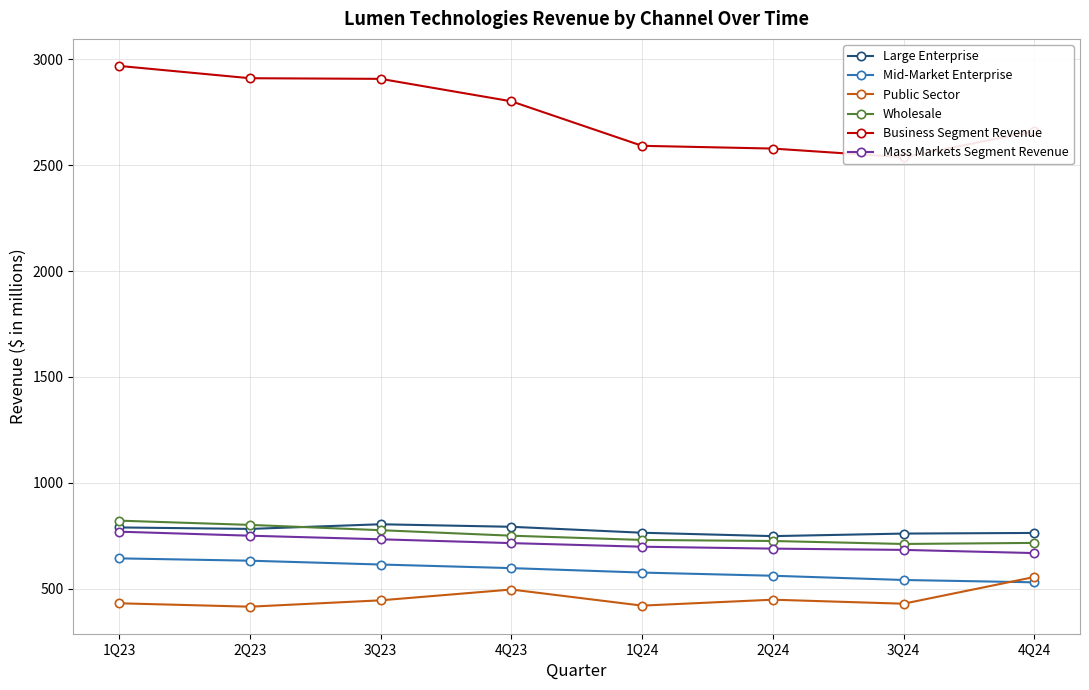

Rank the categories by Large Enterprise value from lowest to highest.

2Q24, 3Q24, 4Q24, 1Q24, 2Q23, 1Q23, 4Q23, 3Q23